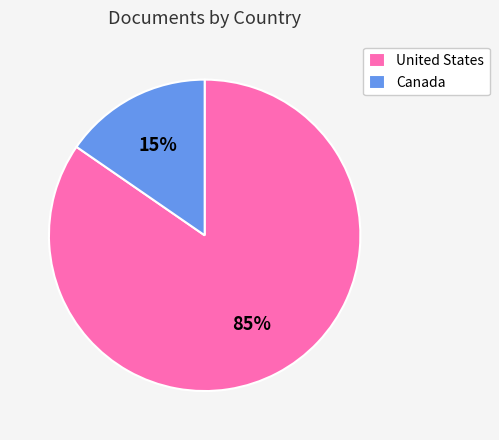

To the nearest percent, what percentage of the pie is Canada?

15%